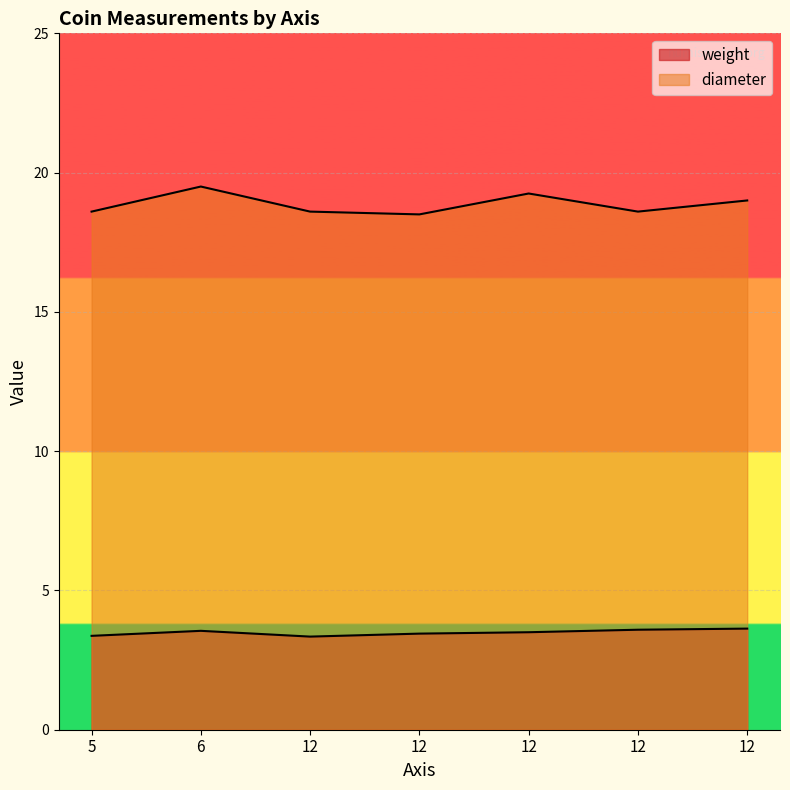

What is the sum of the diameter values at 12 and 5?

37.6